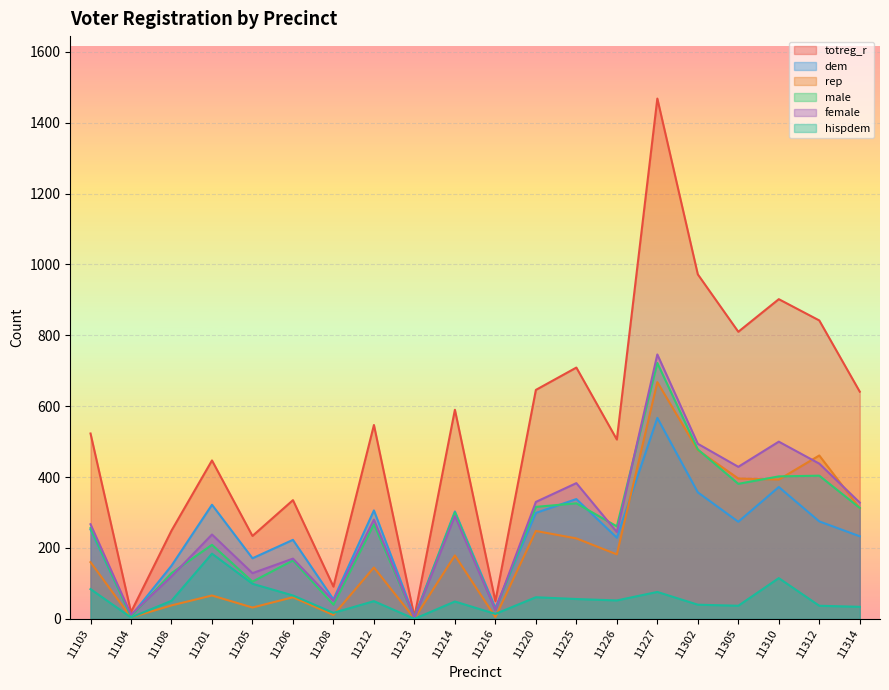

Rank the categories by rep value from highest to lowest.

11227, 11302, 11312, 11305, 11310, 11314, 11220, 11225, 11226, 11214, 11103, 11212, 11201, 11206, 11108, 11205, 11208, 11216, 11104, 11213